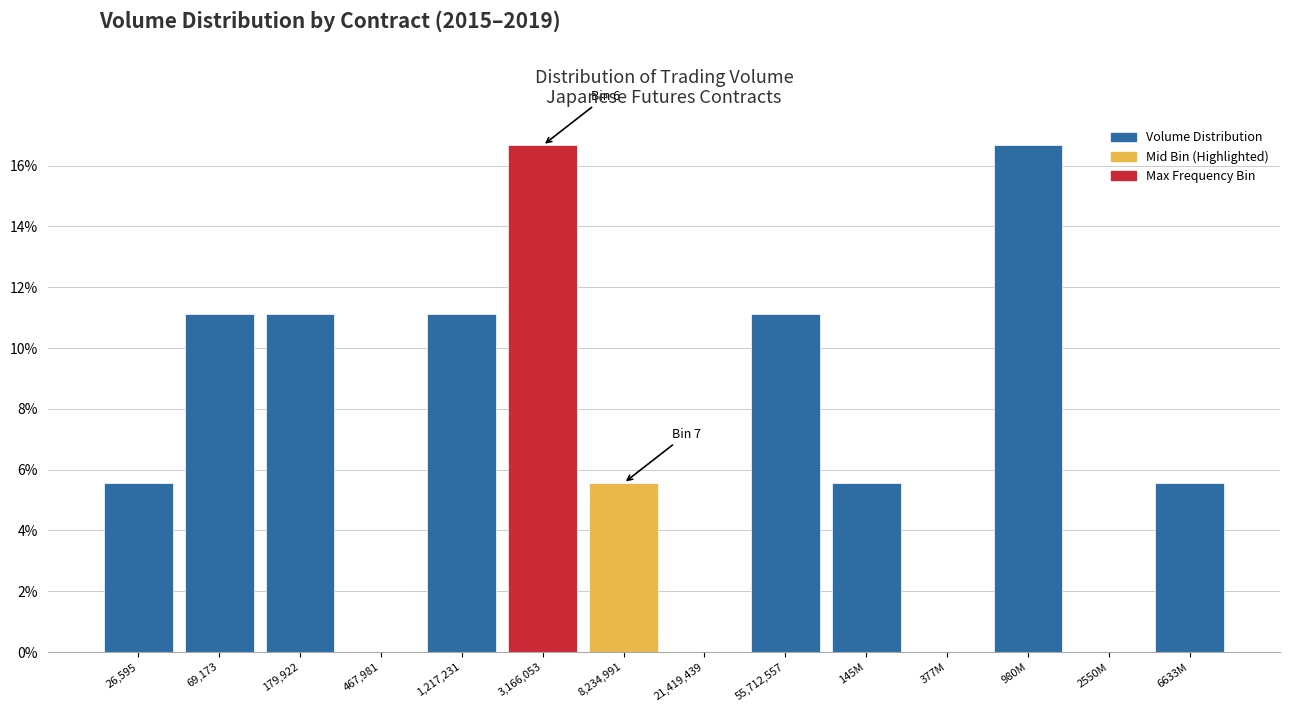

Reading right to left, list all the values displayed in this chart.

6633M=5.6	2550M=0.0	980M=16.7	377M=0.0	145M=5.6	55,712,557=11.1	21,419,439=0.0	8,234,991=5.6	3,166,053=16.7	1,217,231=11.1	467,981=0.0	179,922=11.1	69,173=11.1	26,595=5.6